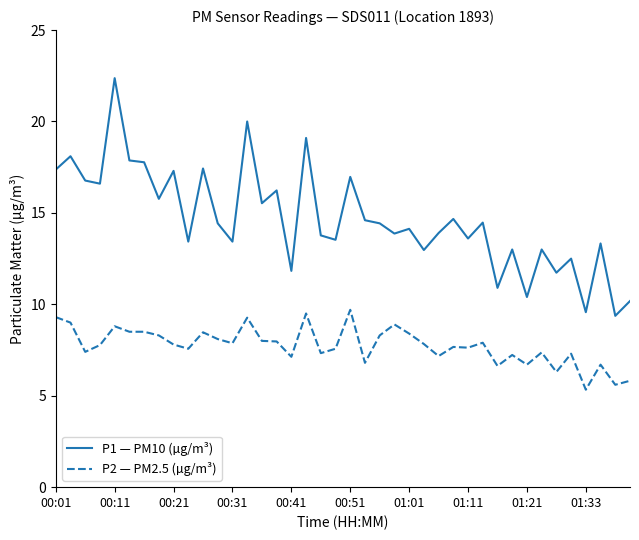

True or false: P2 — PM2.5 (µg/m³) and P1 — PM10 (µg/m³) intersect in this chart.

False